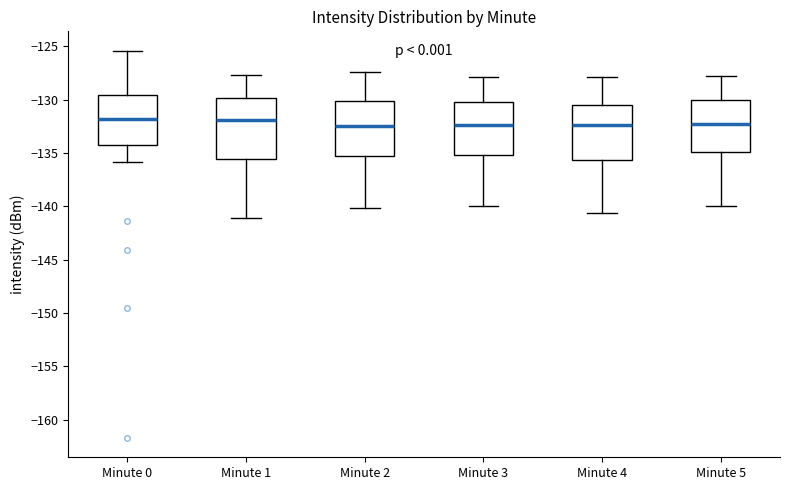

Reading left to right, read every box against the y-axis: the position of its median line, the range the box covers, and the ends of its whiskers. The values are not printed on the chart, so give them approximately, as read against the axis.

Minute 0: median -132.0, box -134.0 to -129.5, whiskers -136.0 to -125.5
Minute 1: median -132.0, box -135.5 to -130.0, whiskers -141.0 to -127.5
Minute 2: median -132.5, box -135.5 to -130.0, whiskers -140.0 to -127.5
Minute 3: median -132.5, box -135.0 to -130.0, whiskers -140.0 to -128.0
Minute 4: median -132.5, box -135.5 to -130.5, whiskers -140.5 to -128.0
Minute 5: median -132.5, box -135.0 to -130.0, whiskers -140.0 to -128.0